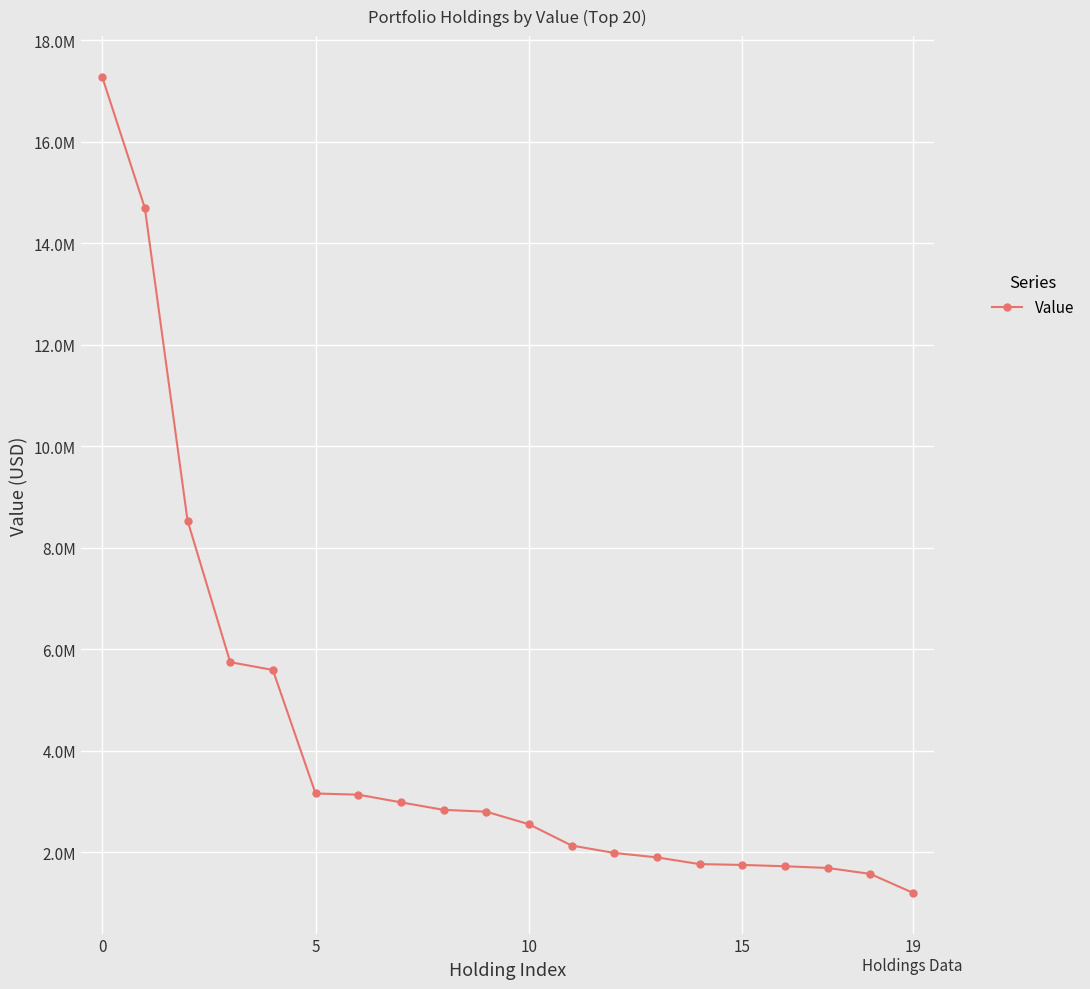

Does the chart display data point markers on the line(s)?

Yes